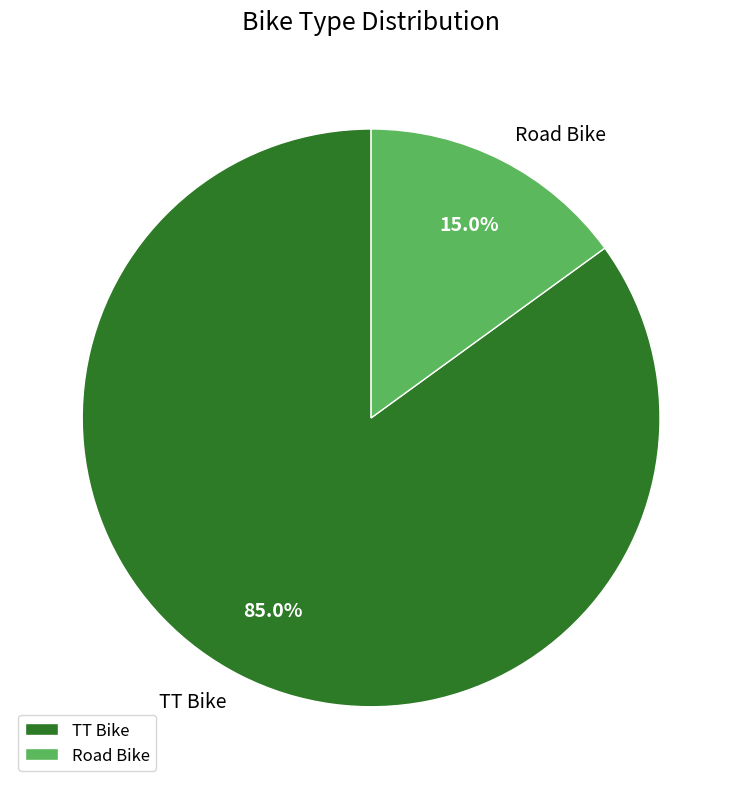

Which slice represents more than half of the pie?

TT Bike